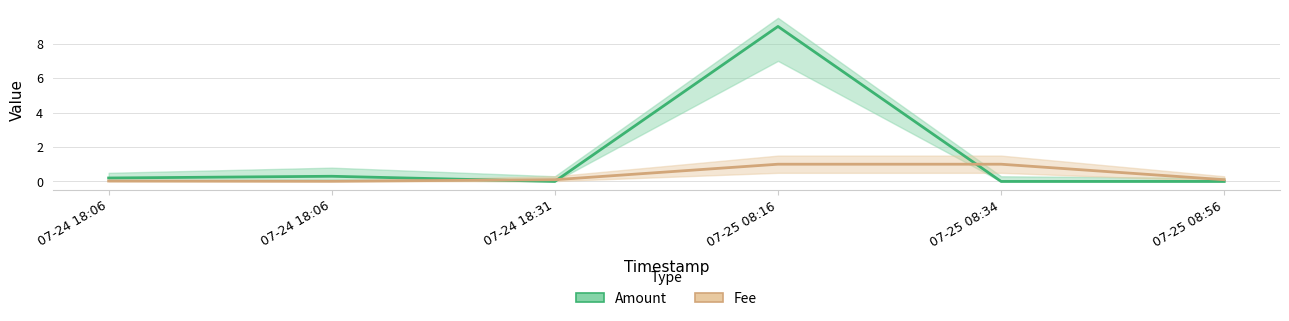

What is the sum of all Amount values?

9.5